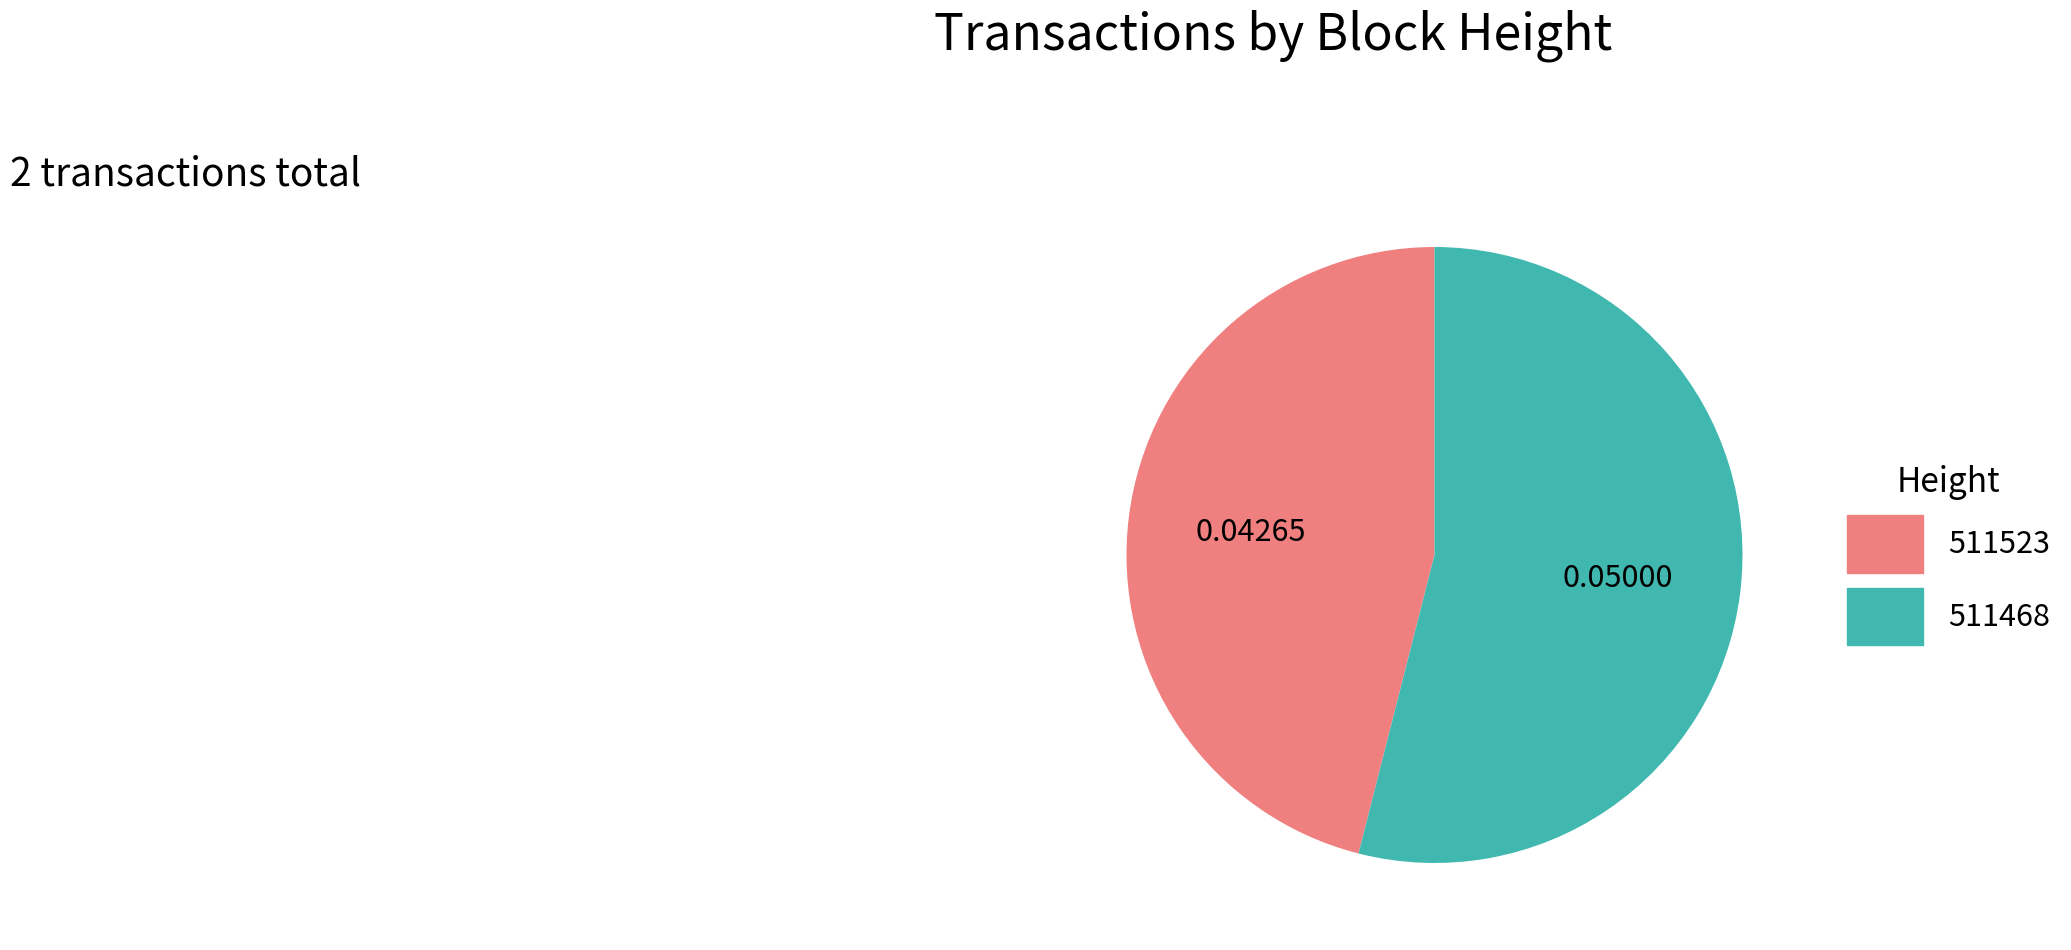

Is it true that 511468 is 60% of the pie?

False